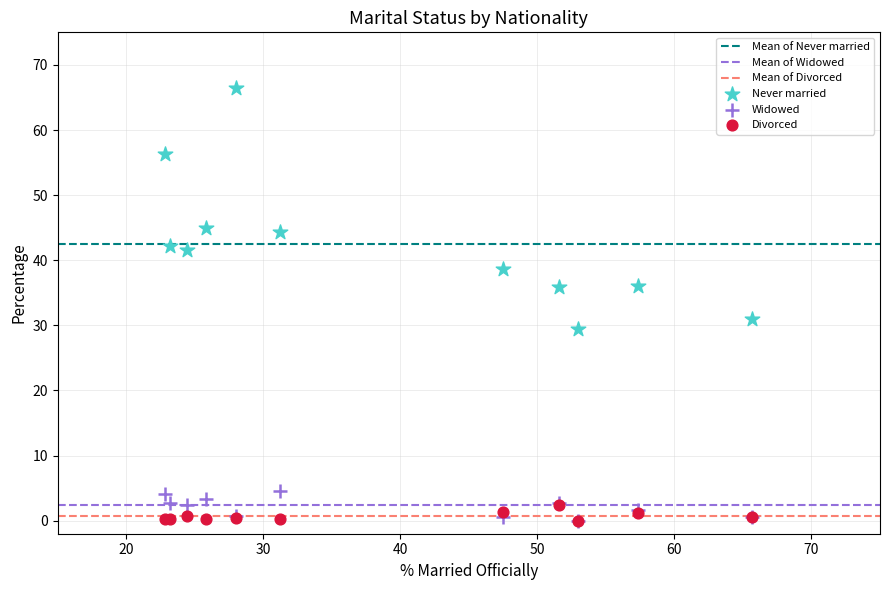

Which series contains the highest Y value?

Never married